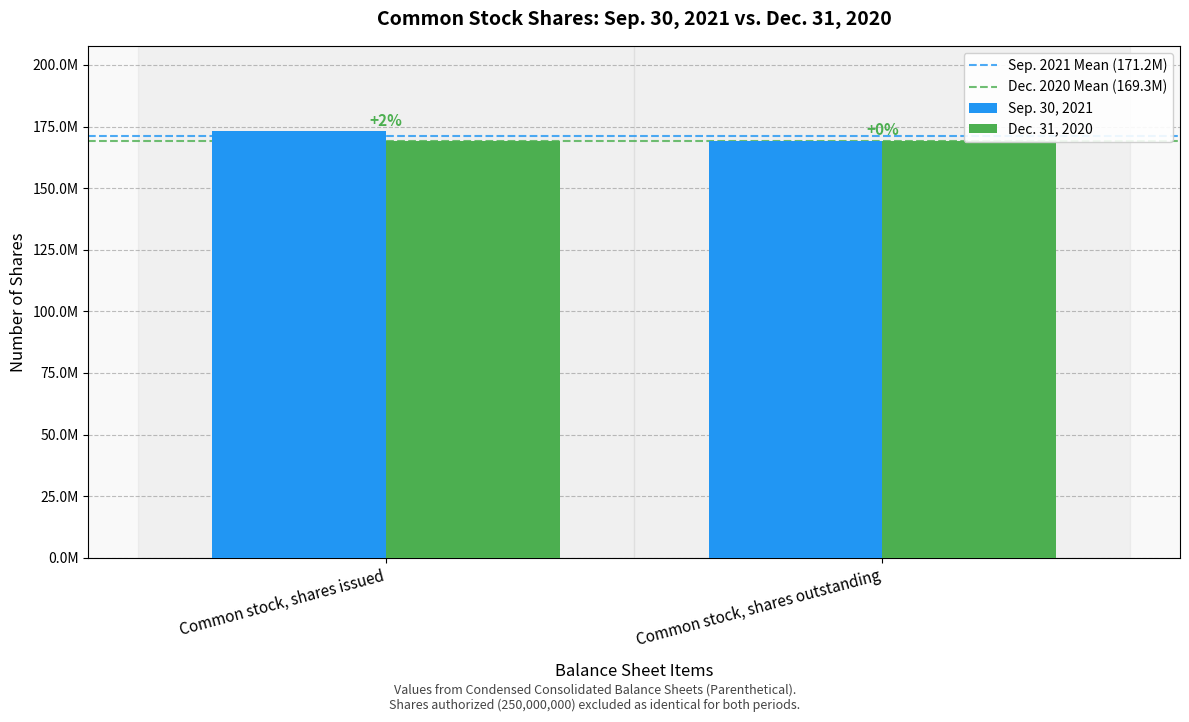

What is the average value of the Dec. 31, 2020 series?

169316421.0